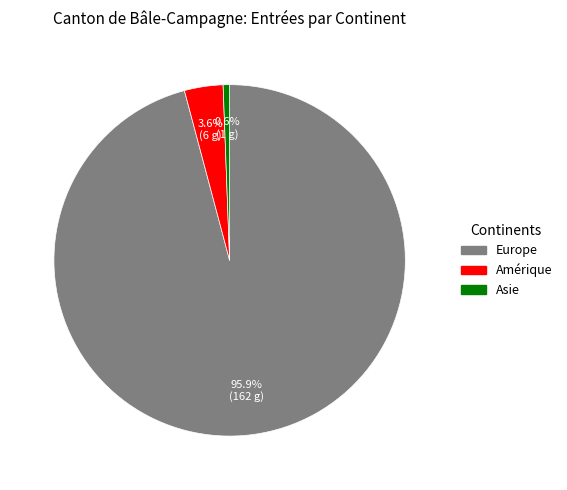

How many segments does this pie chart have?

3